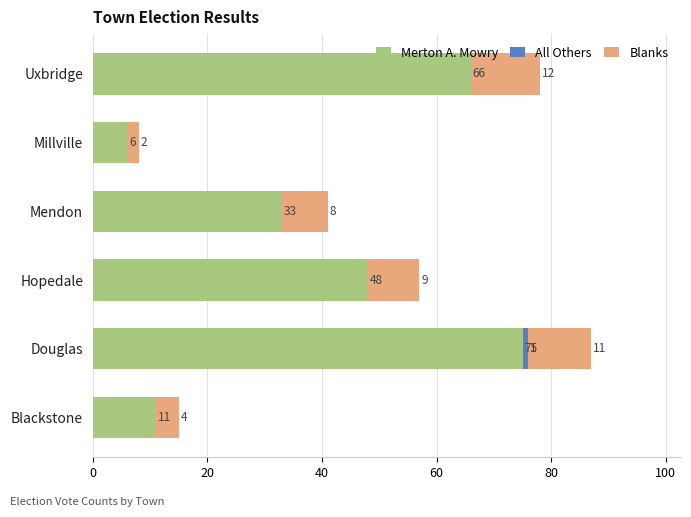

What is the total value across all series at Mendon?

41